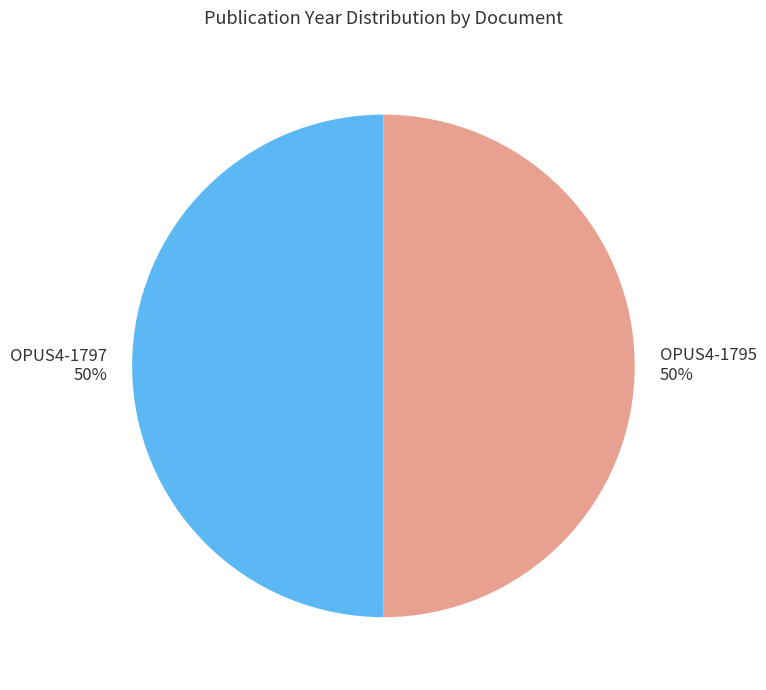

What percentage is the OPUS4-1797 slice, to the nearest percent?

50%